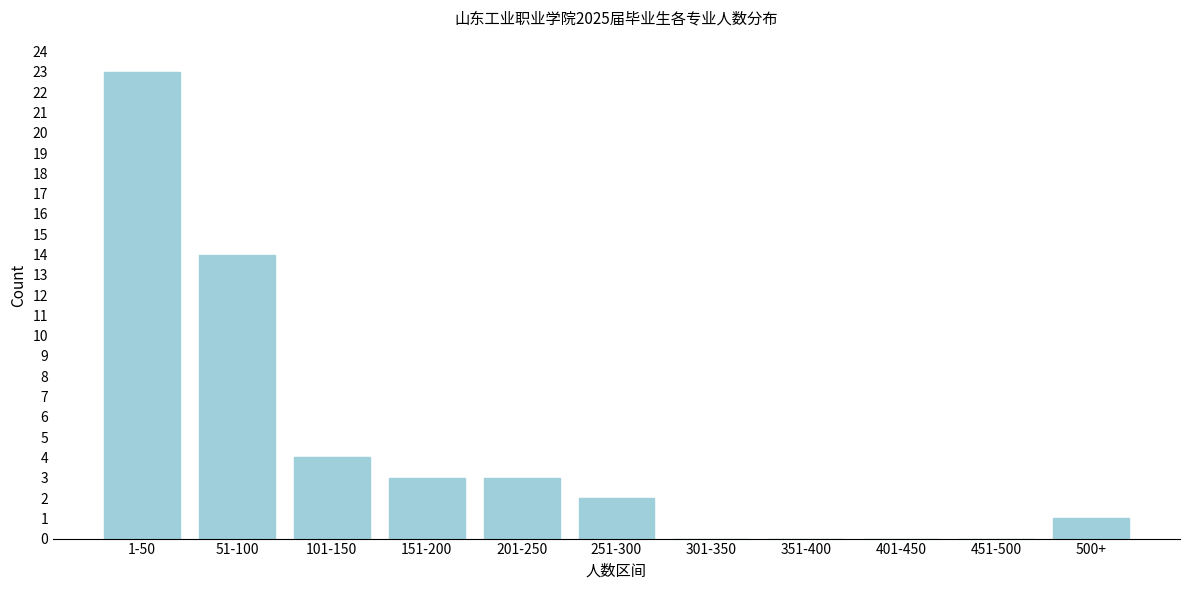

Reading right to left, list all the values displayed in this chart.

500+=1	451-500=0	401-450=0	351-400=0	301-350=0	251-300=2	201-250=3	151-200=3	101-150=4	51-100=14	1-50=23